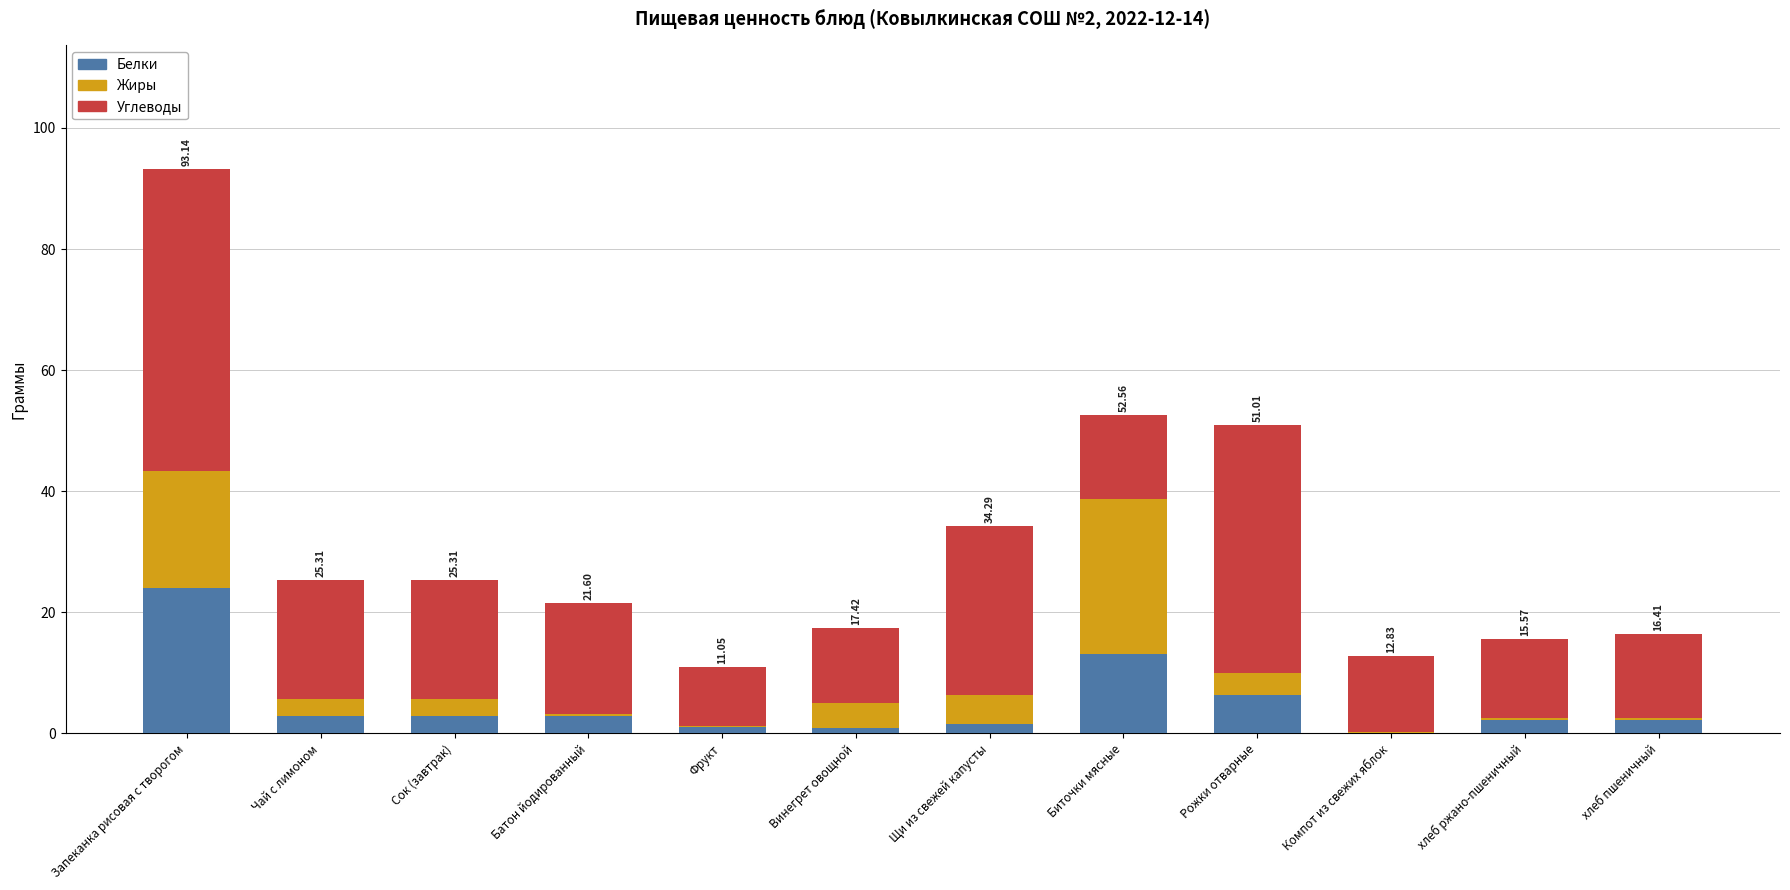

At which category is the sum across all series the highest?

Запеканка рисовая с творогом